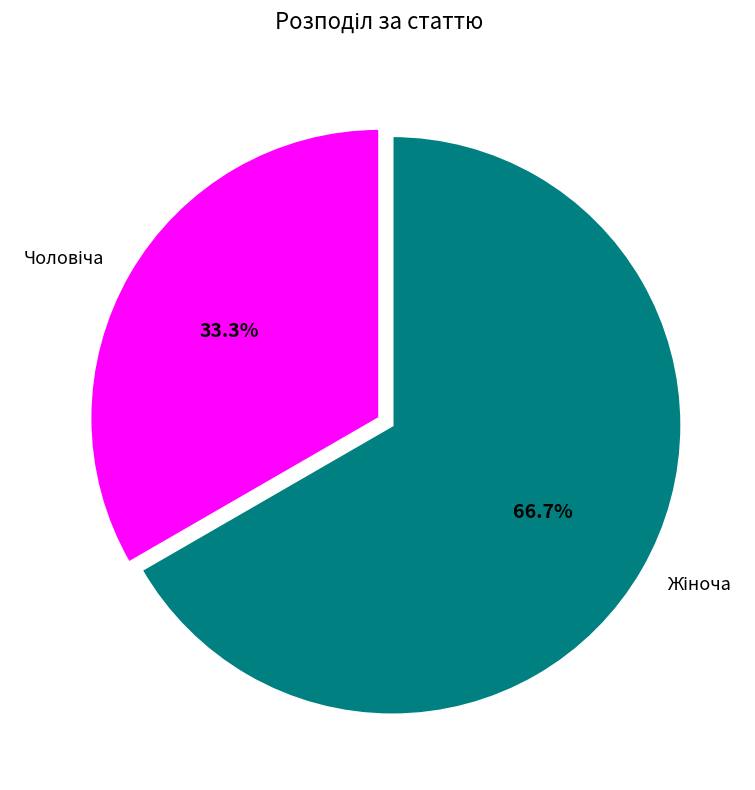

Does any single category account for the majority?

Yes